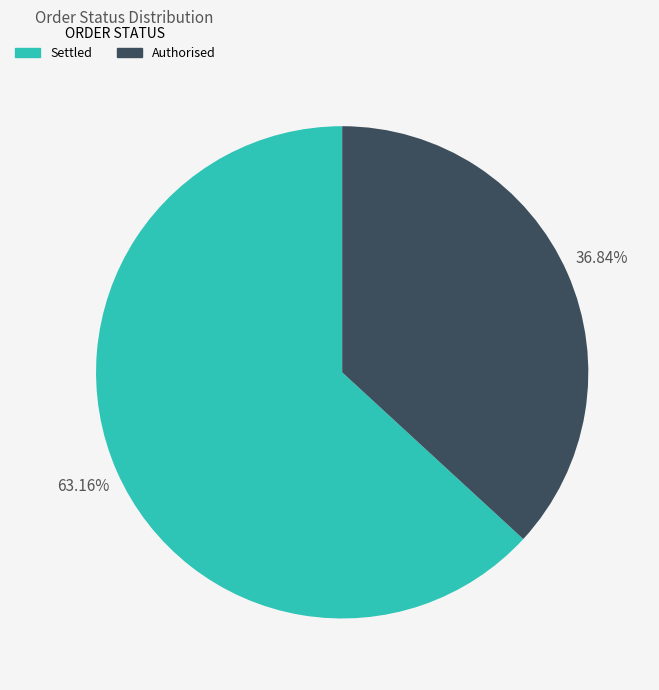

True or false: Authorised accounts for 25% of the total.

False